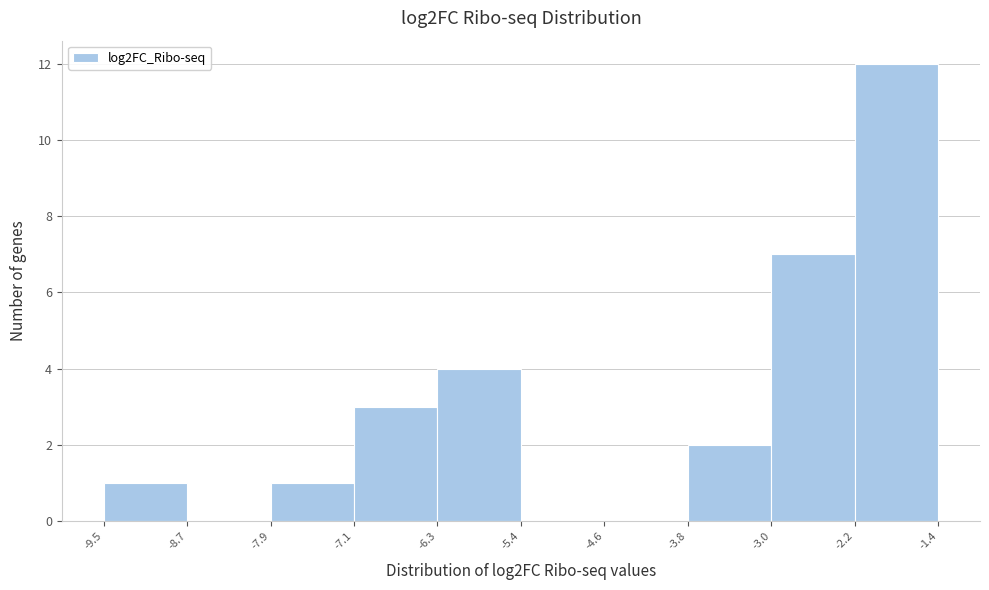

Reading left to right, list every bar in this chart as the range it spans on the x-axis followed by its height. The values are not printed on the chart, so give them approximately, as read against the axis.

-9.5 to -8.7: 1
-8.7 to -7.9: 0
-7.9 to -7.1: 1
-7.1 to -6.3: 3
-6.3 to -5.4: 4
-5.4 to -4.6: 0
-4.6 to -3.8: 0
-3.8 to -3.0: 2
-3.0 to -2.2: 7
-2.2 to -1.4: 12